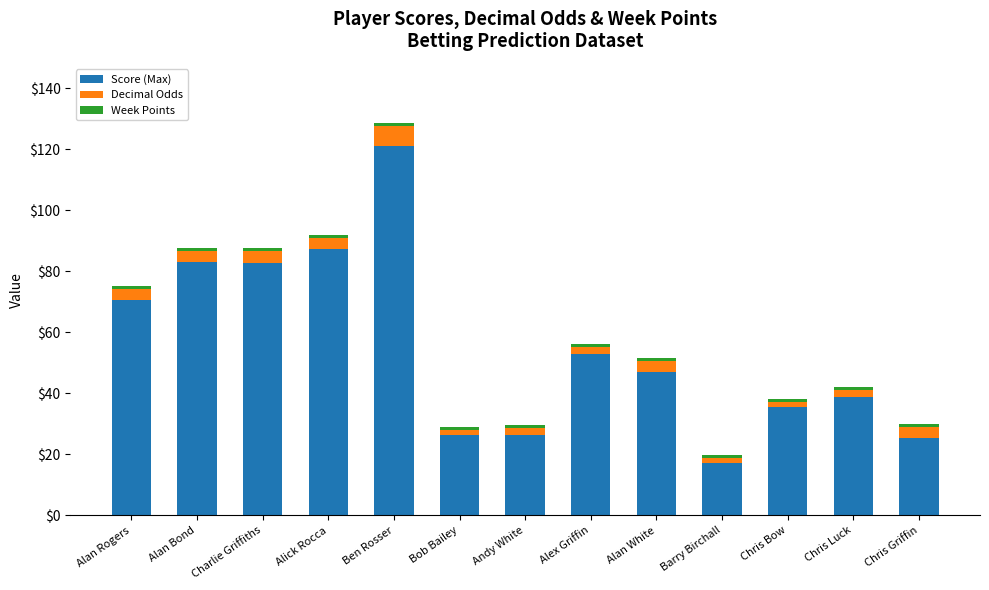

At which category is the sum across all series the highest?

Ben Rosser